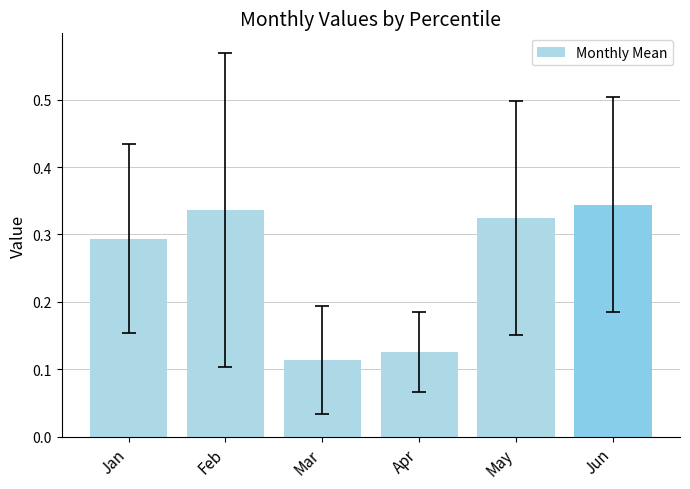

What is the change in value from Mar to Jun?

+0.2